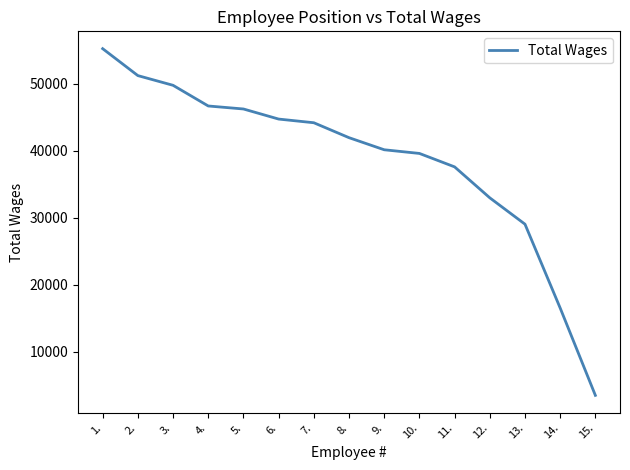

What is the approximate value at 1.?

55212